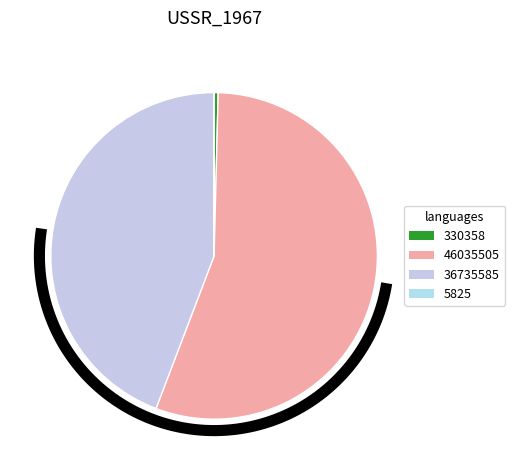

Is there a majority slice in this chart?

Yes